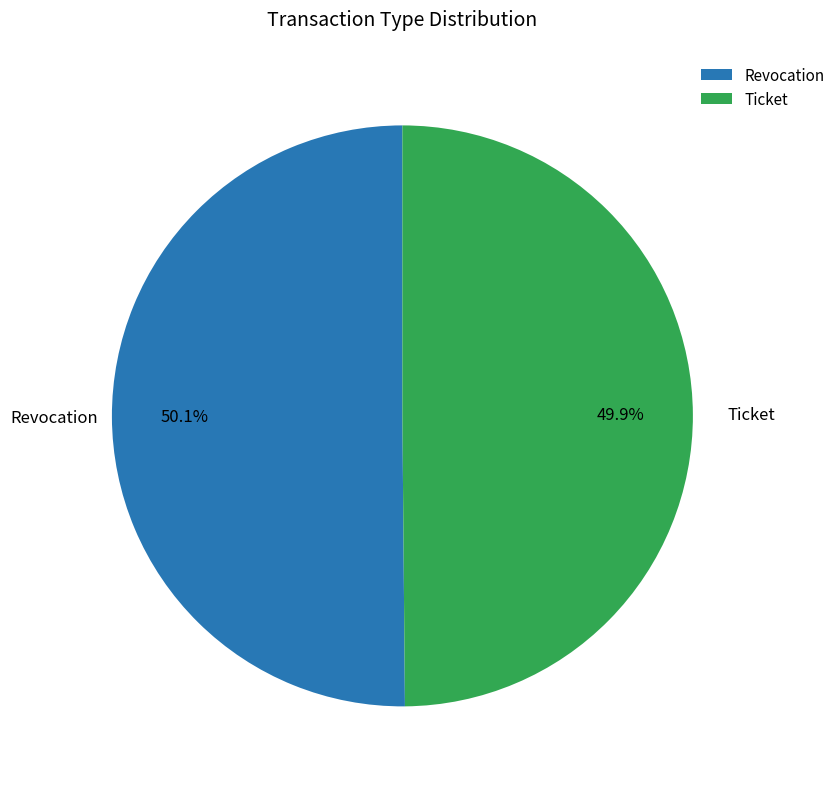

Approximately how many times larger is the value at Ticket compared to Revocation?

1.0